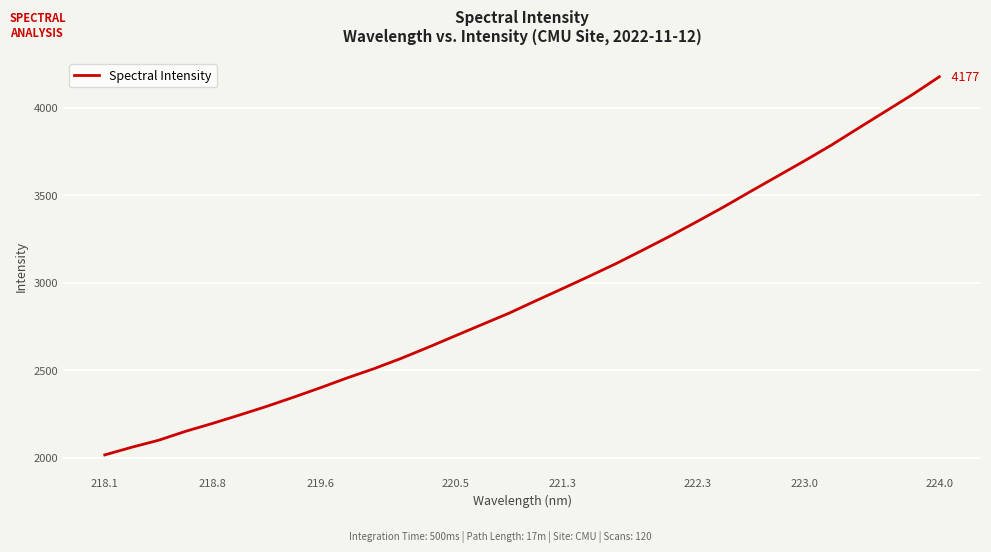

What is the difference between the maximum and minimum values?

2161.7